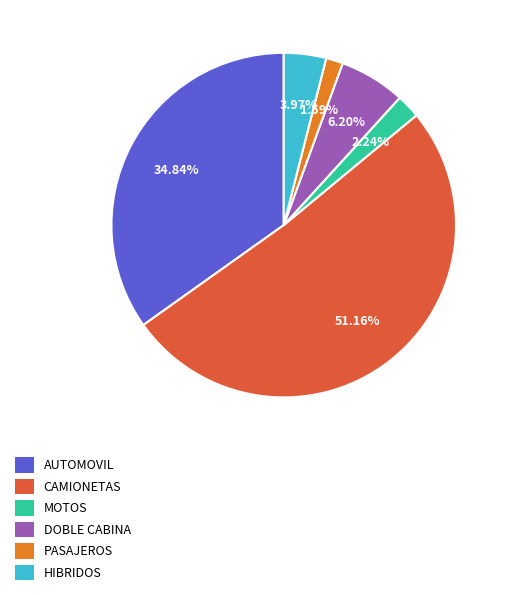

To the nearest percent, what is the average slice percentage?

17%